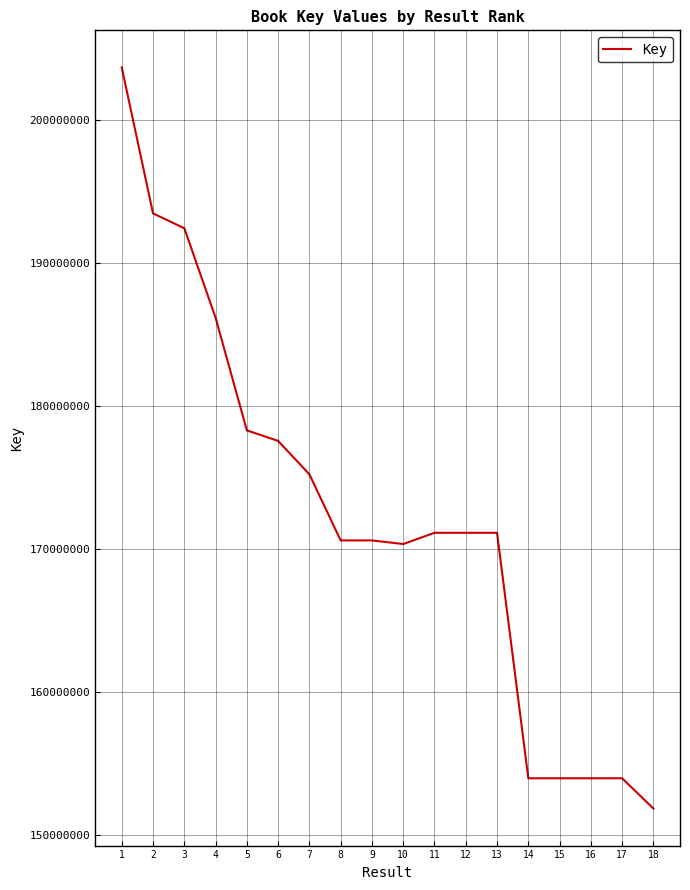

What is the maximum value shown in the chart?

203660925